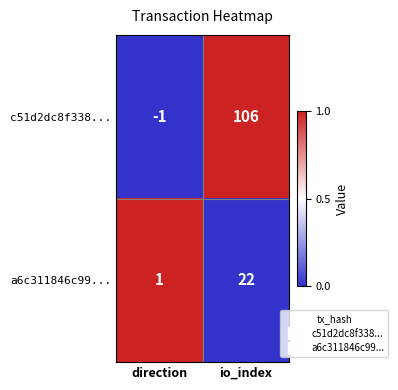

What is the difference between the maximum and minimum values in the c51d2dc8f338... series?

107